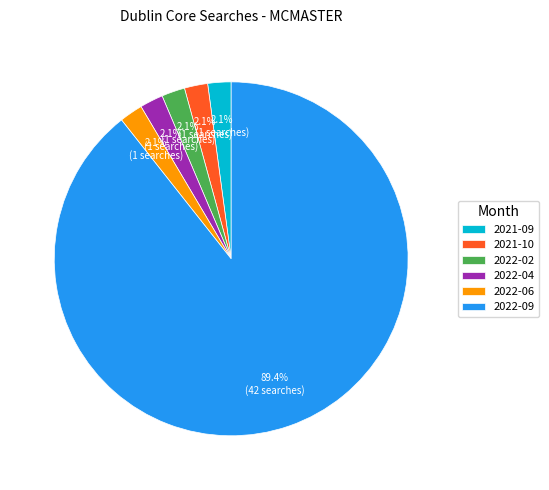

Approximately how many times larger is the value at 2022-04 compared to 2021-09?

1.0